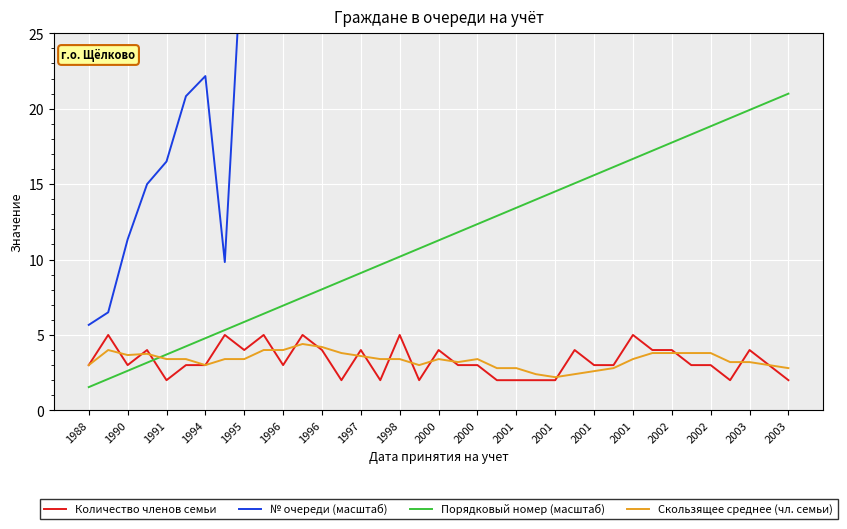

What is the average value of the № очереди (масштаб) series?

65.9